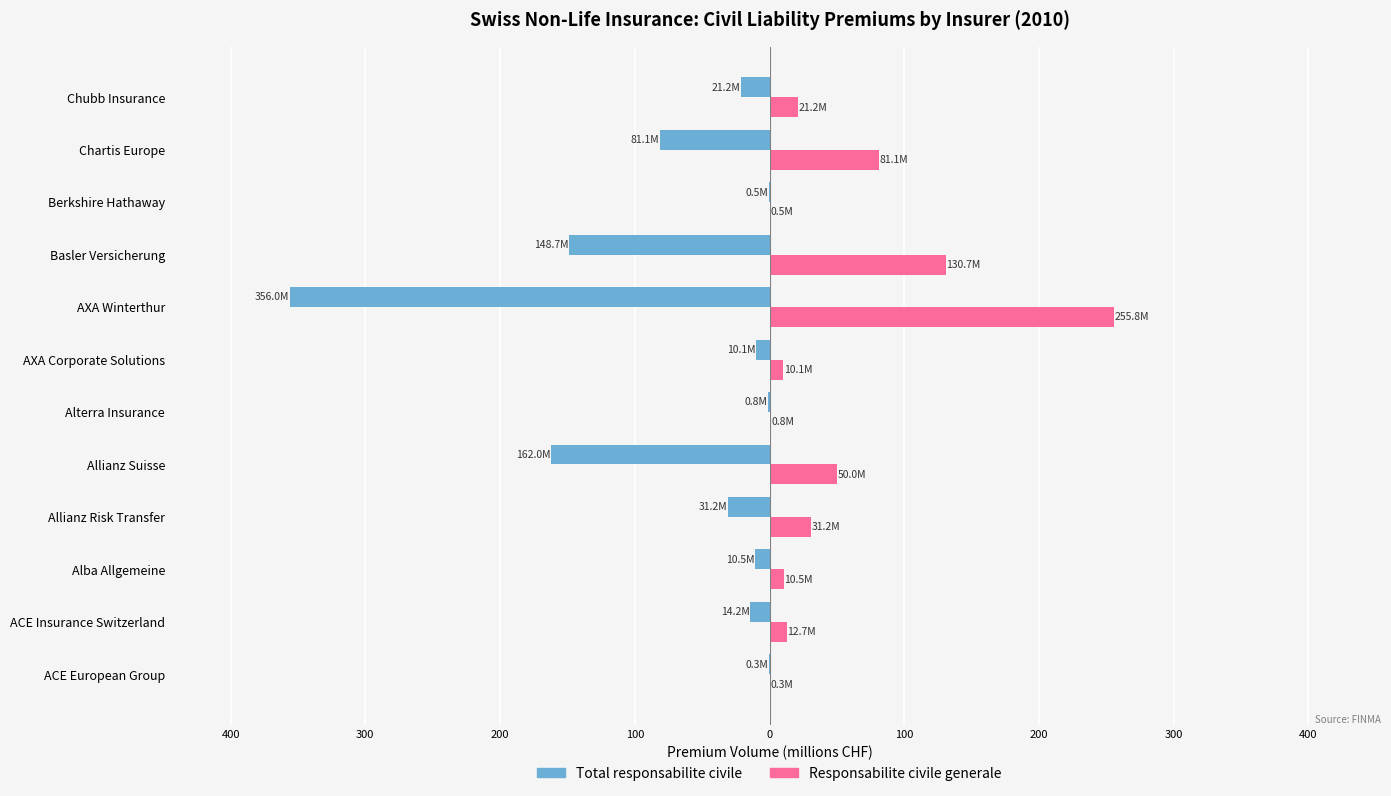

What are all the series names shown in the legend?

Total responsabilite civile, Responsabilite civile generale